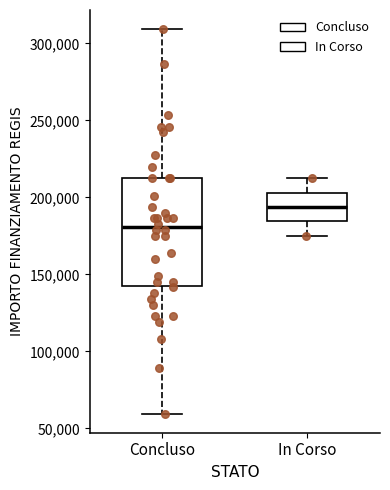

Where does the upper whisker of the box for In Corso end on the y-axis? The values are not printed on the chart, so give them approximately, as read against the axis.

210000